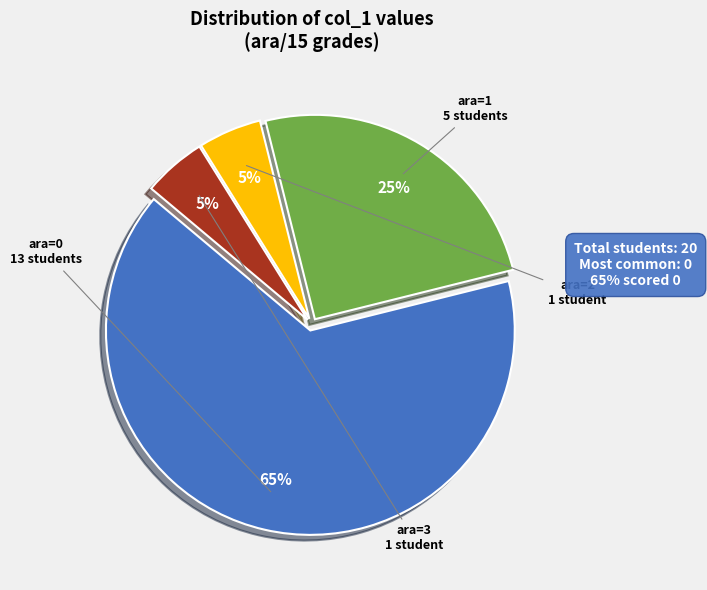

Is there any slice that represents more than half of the pie?

Yes